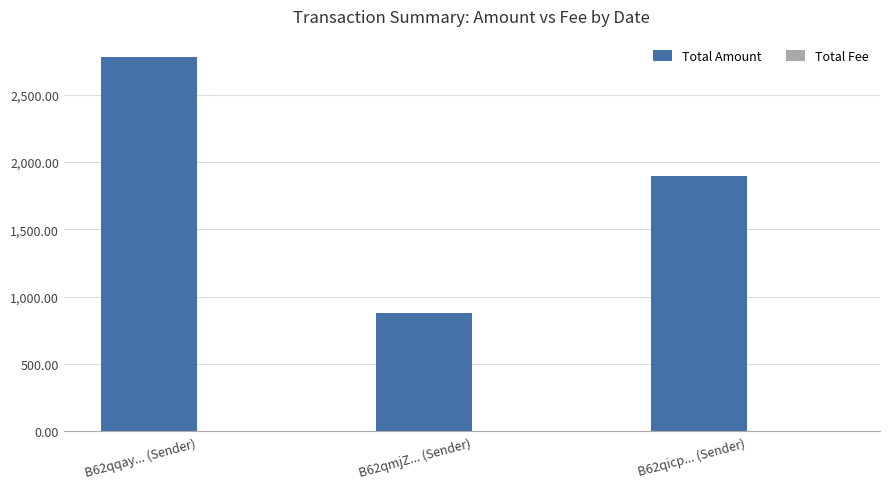

Which category has the highest value in the Total Amount series?

B62qqay... (Sender)